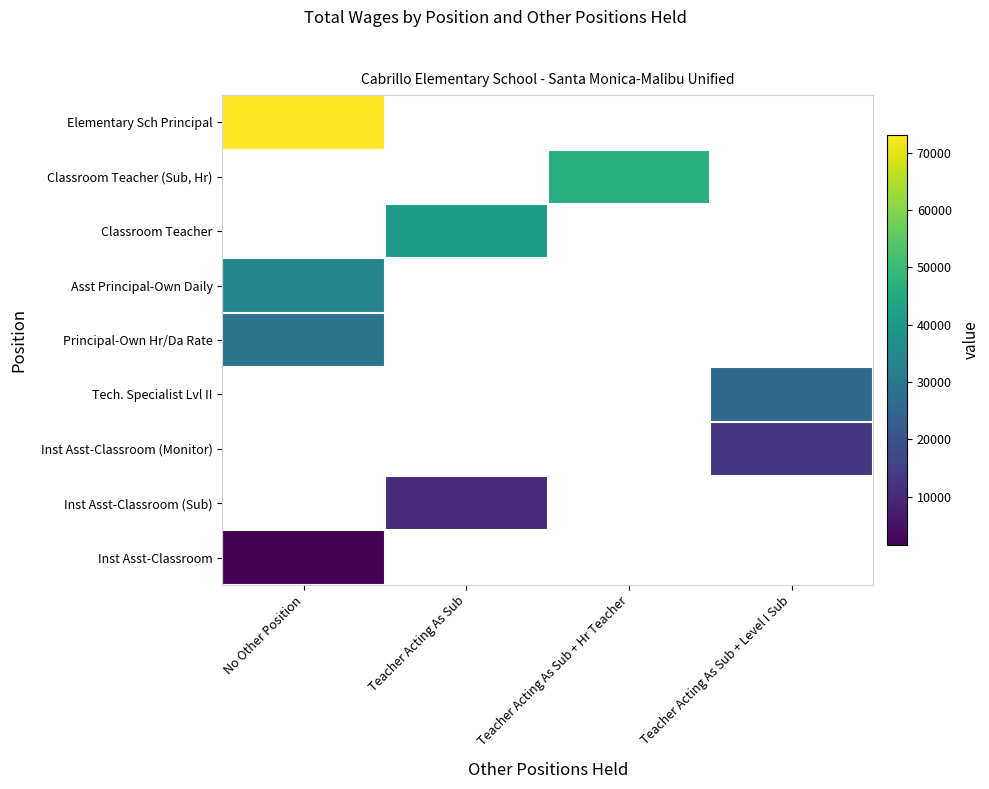

Which category has the lowest value across all series?

No Other Position